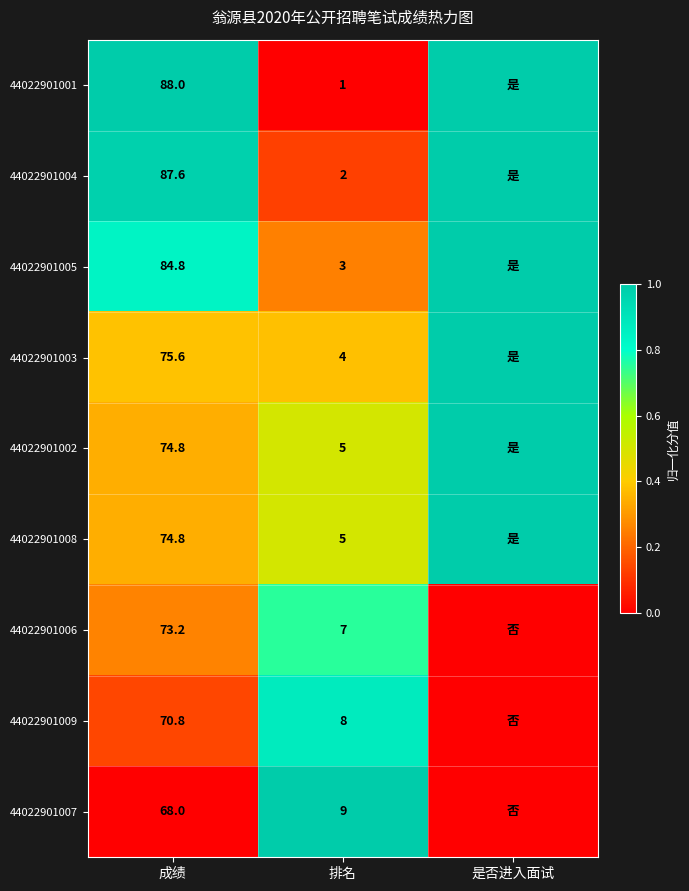

What is the difference between the highest and lowest values at 排名?

8.0